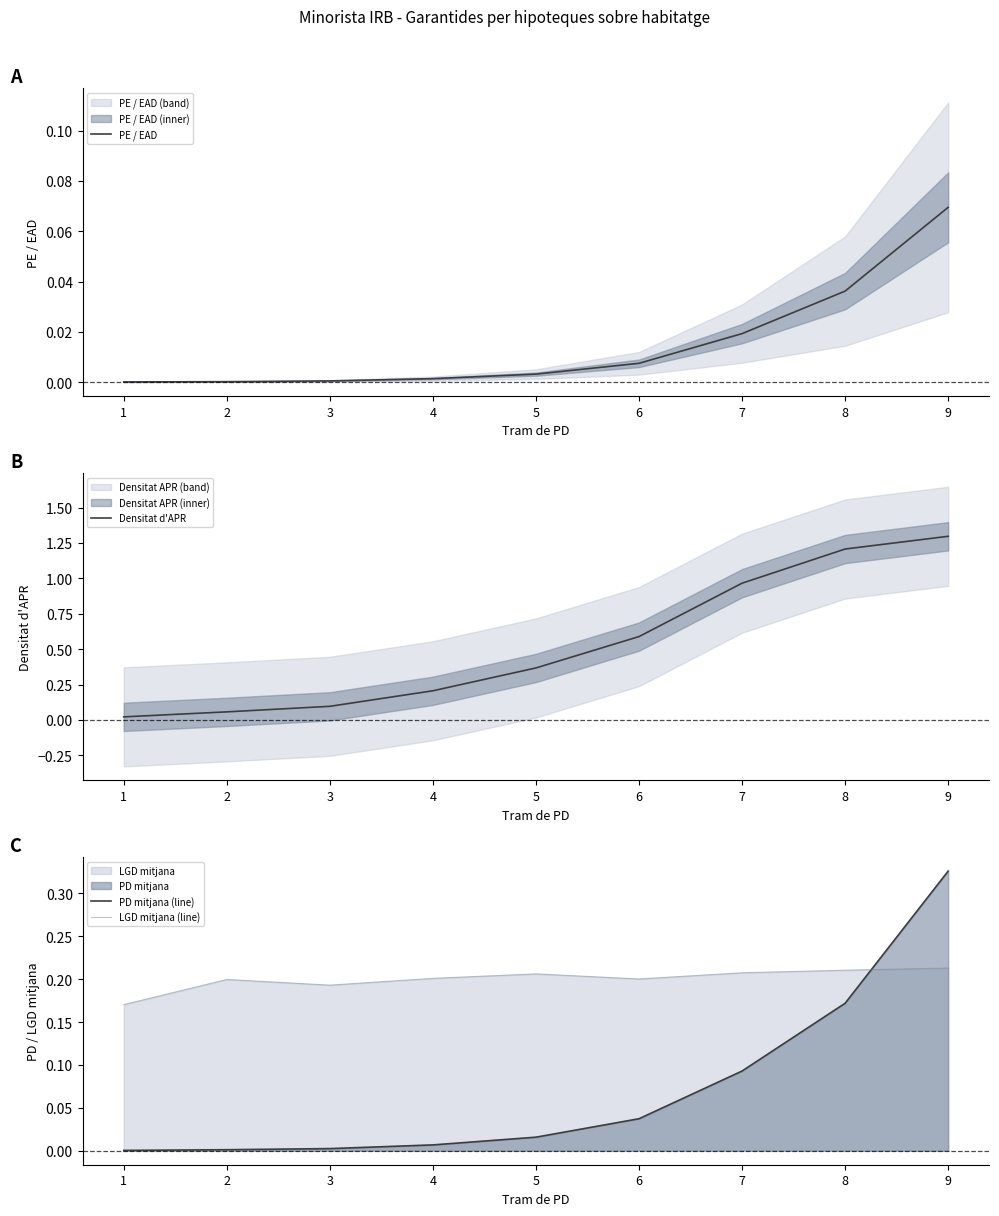

True or false: LGD mitjana (line) has a value of 0.2 at 2.

True